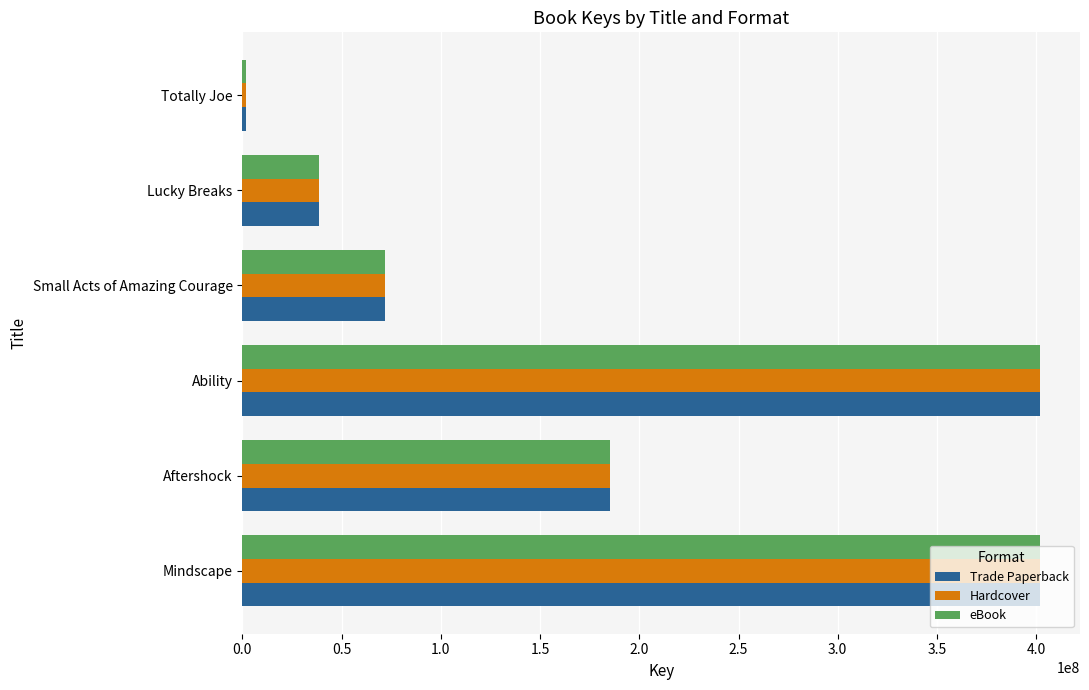

What is the sum of all Trade Paperback values?

1101471341